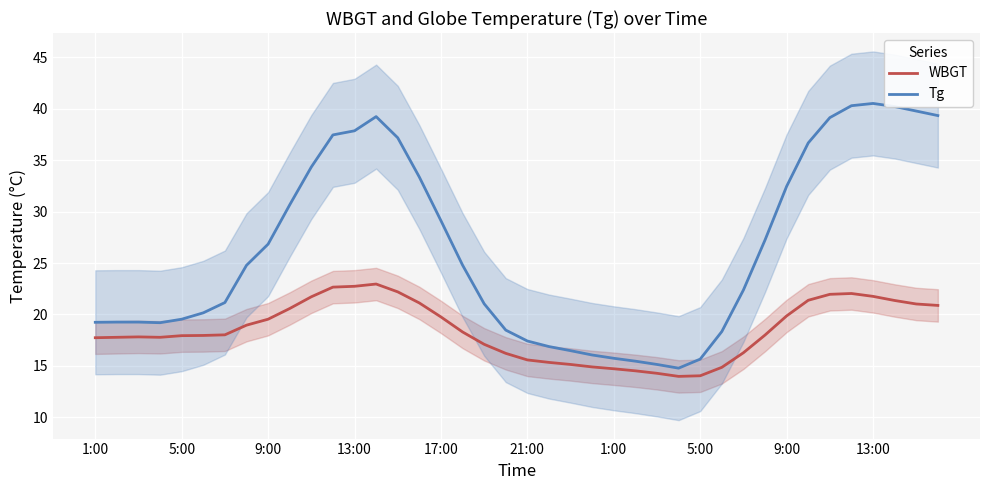

What is the maximum value shown in the chart?

40.5